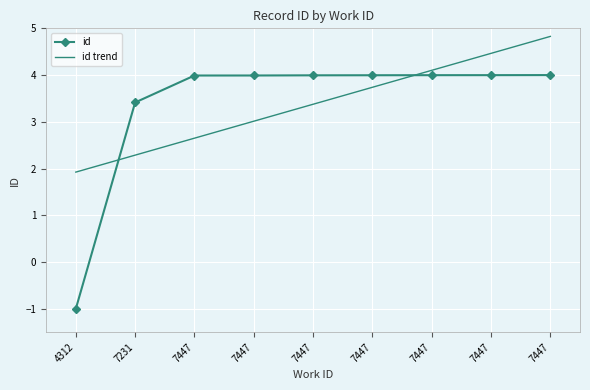

Reading right to left, transcribe all the data shown in this chart.

id: 7447=4.0	7447=4.0	7447=4.0	7447=4.0	7447=4.0	7447=4.0	7447=4.0	7231=3.4	4312=-1.0
id trend: 7447=4.8	7447=4.5	7447=4.1	7447=3.7	7447=3.4	7447=3.0	7447=2.7	7231=2.3	4312=1.9